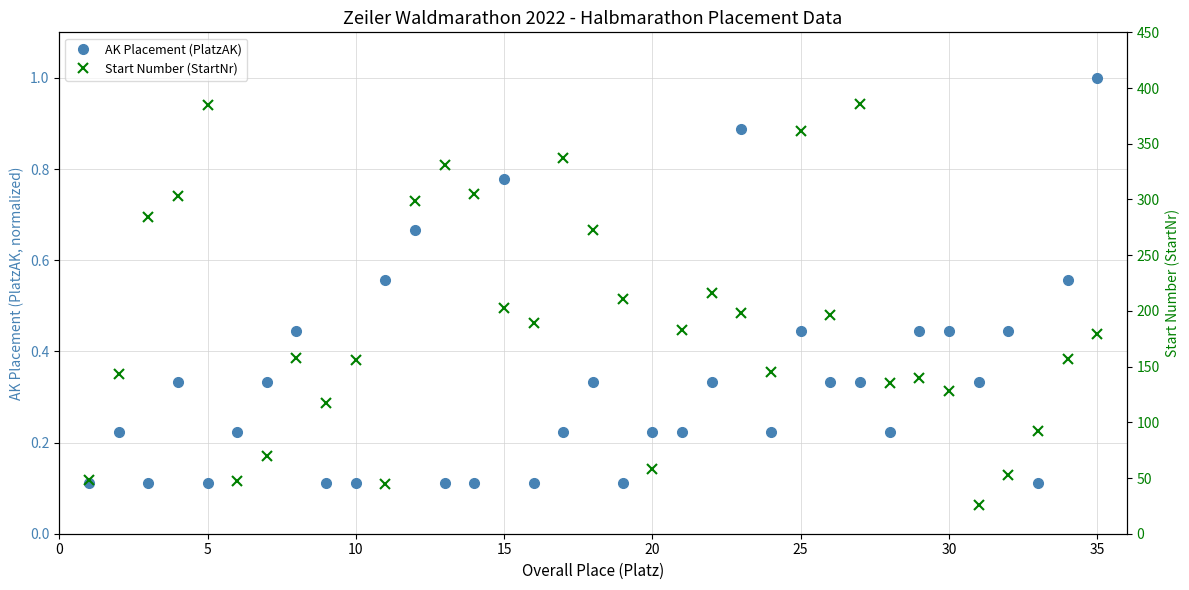

True or false: AK Placement (PlatzAK) and Start Number (StartNr) intersect in this chart.

False